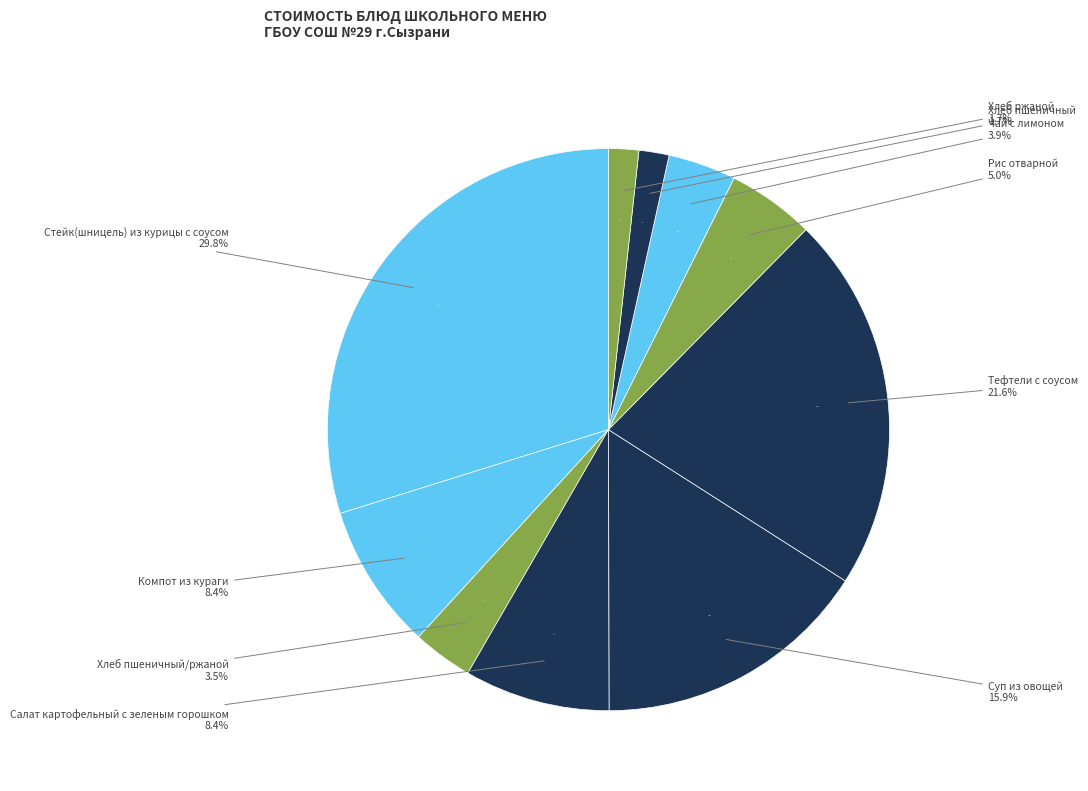

How many slices are in this pie chart?

10